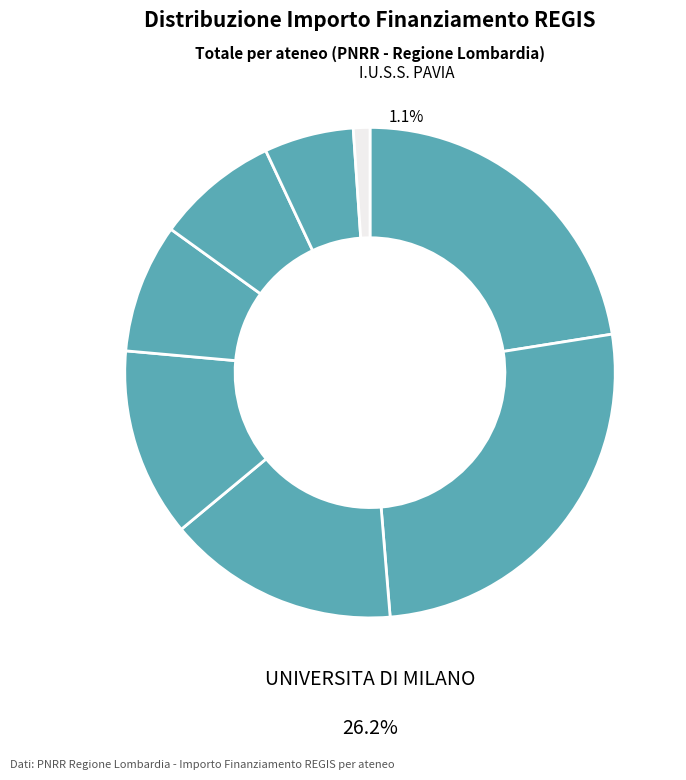

Rank the categories by value from lowest to highest.

I.U.S.S. PAVIA, UNIVERSITA INSUBRIA VARESE, UNIVERSITA DI BERGAMO, UNIVERSITA DI BRESCIA, UNIVERSITA DI PAVIA, UNIVERSITA MILANO-BICOCCA, POLITECNICO DI MILANO, UNIVERSITA DI MILANO